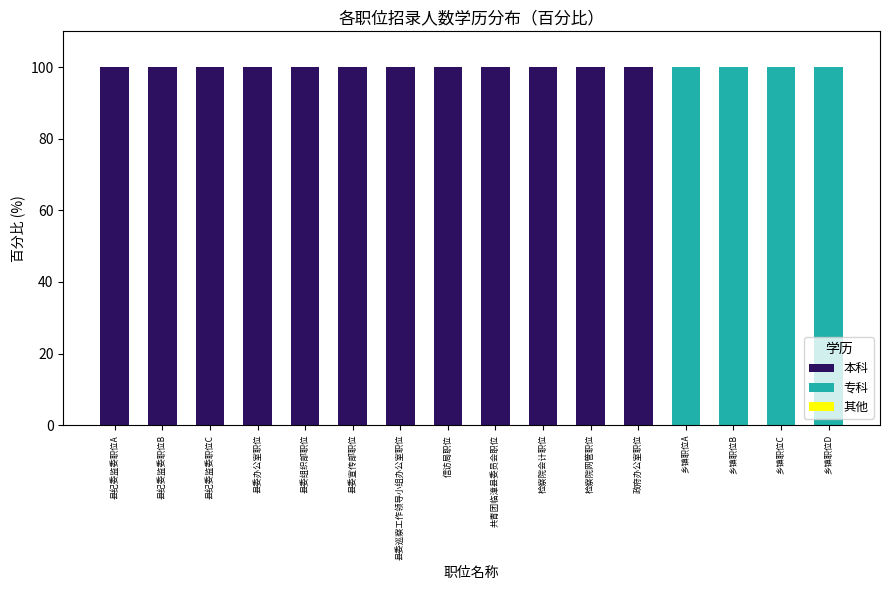

What is the total value across all series at 乡镇职位D?

100